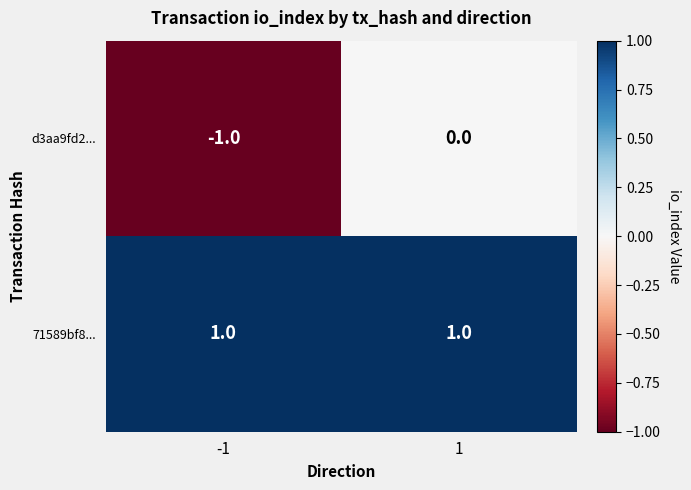

At how many categories does at least one series exceed 0?

2